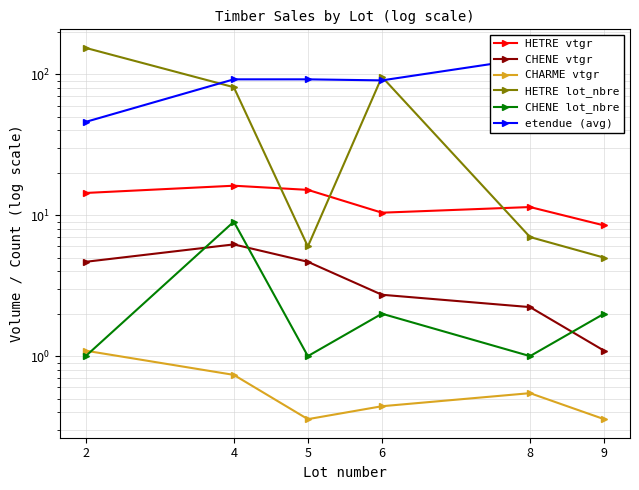

What is the sum of the CHARME vtgr values at 8 and 2?

1.6